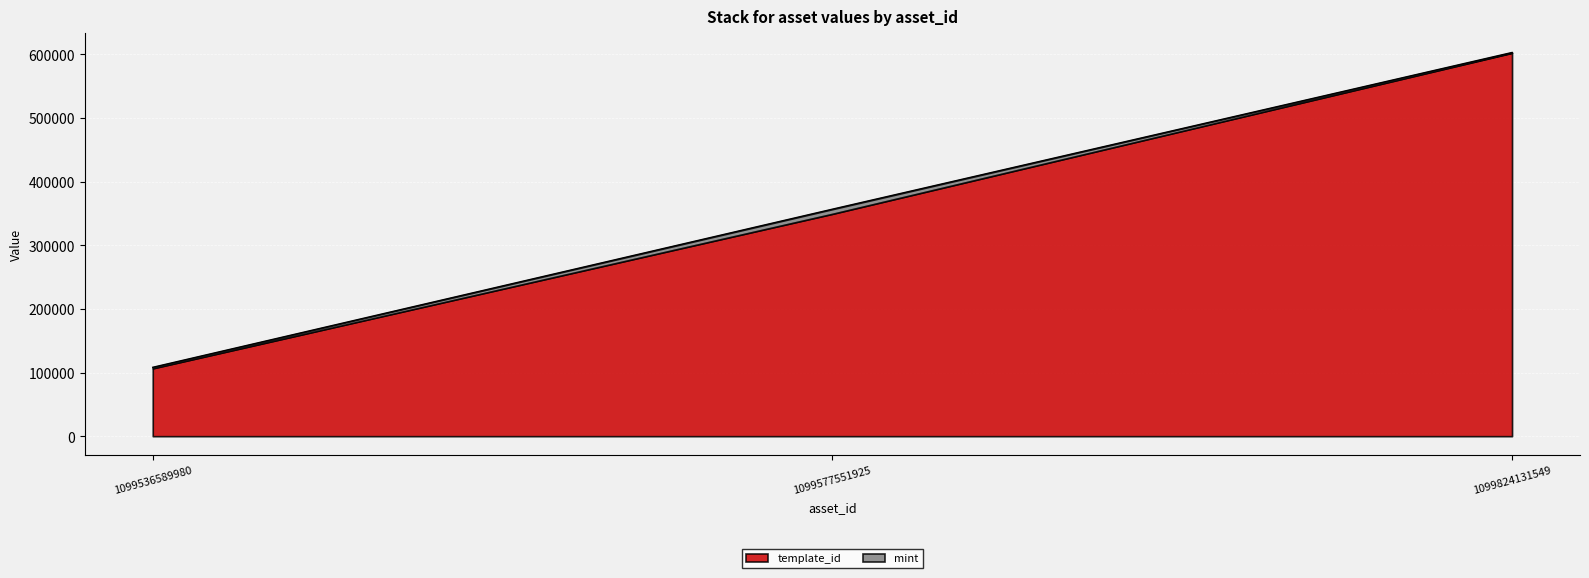

What is the ratio of the value at 1099824131549 to the value at 1099536589980?

5.6